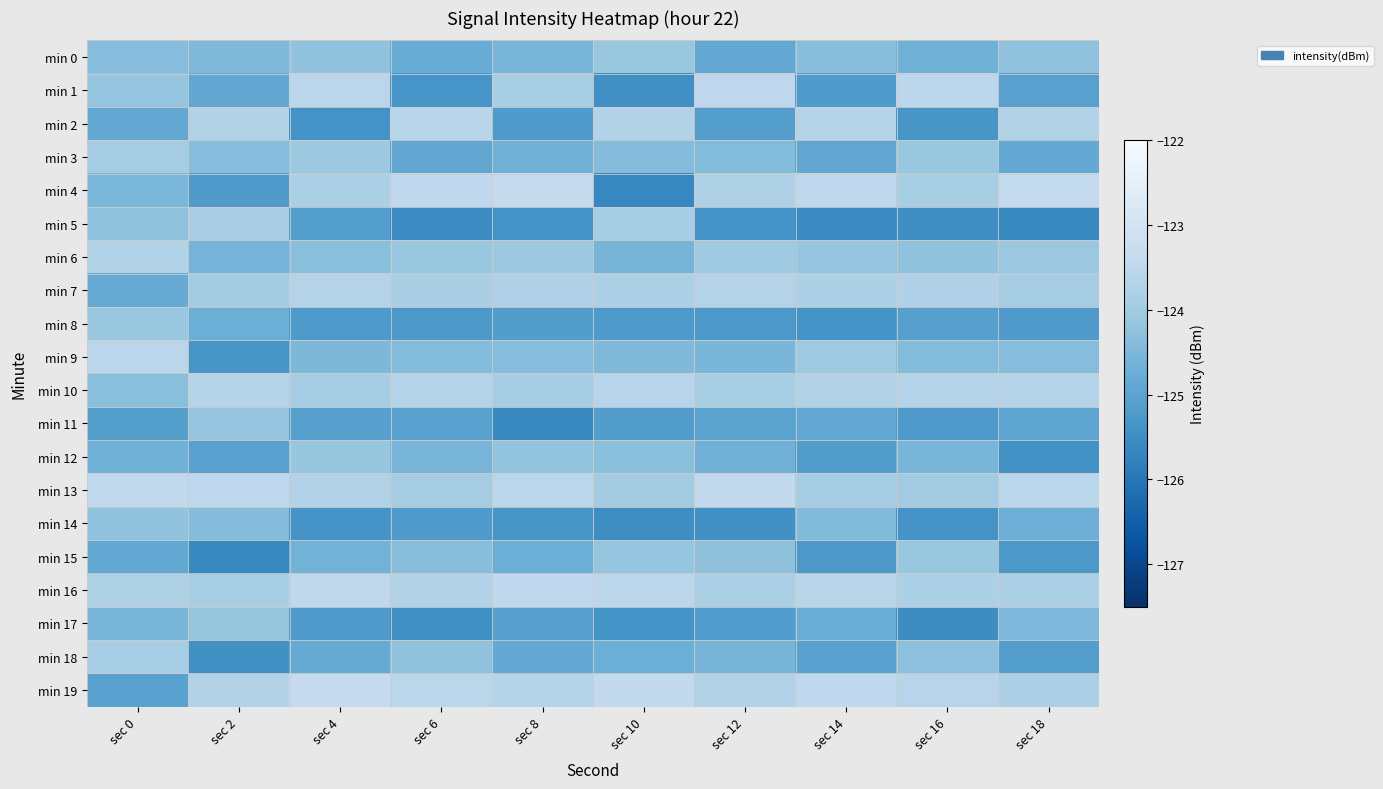

How many distinct data groups are displayed?

20